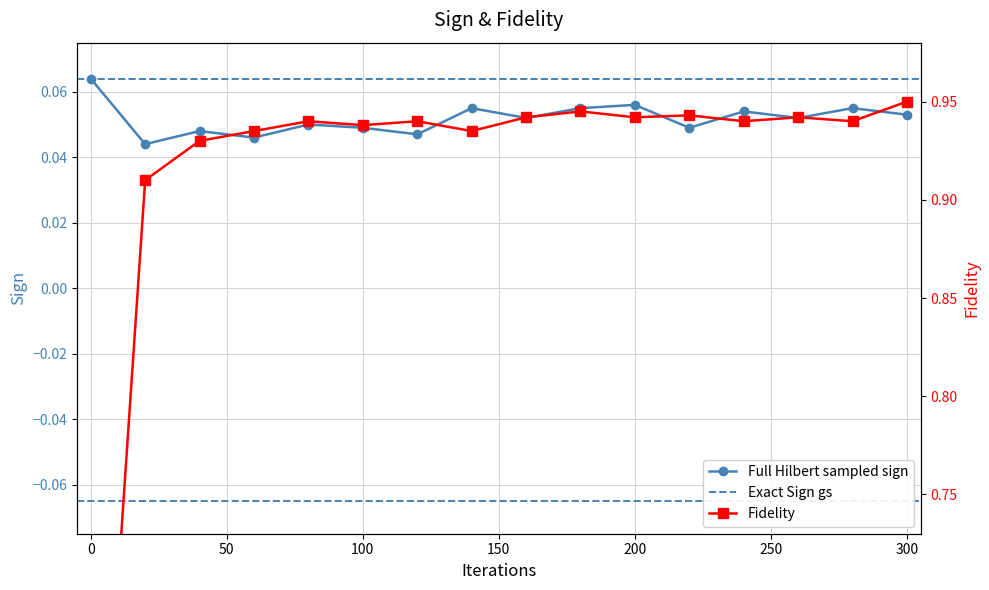

True or false: Full Hilbert sampled sign has a value of 0.1 at 50.

False